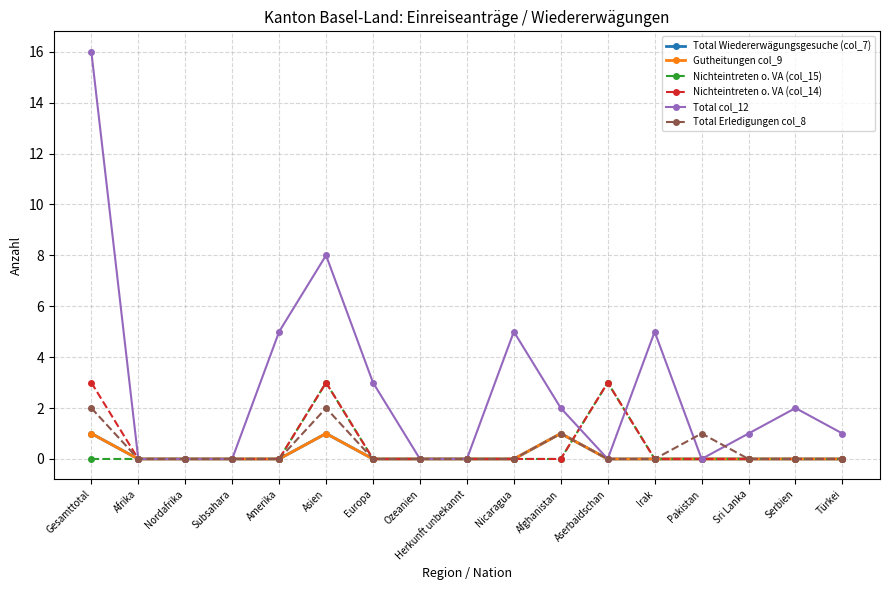

What position from the right is Subsahara?

14